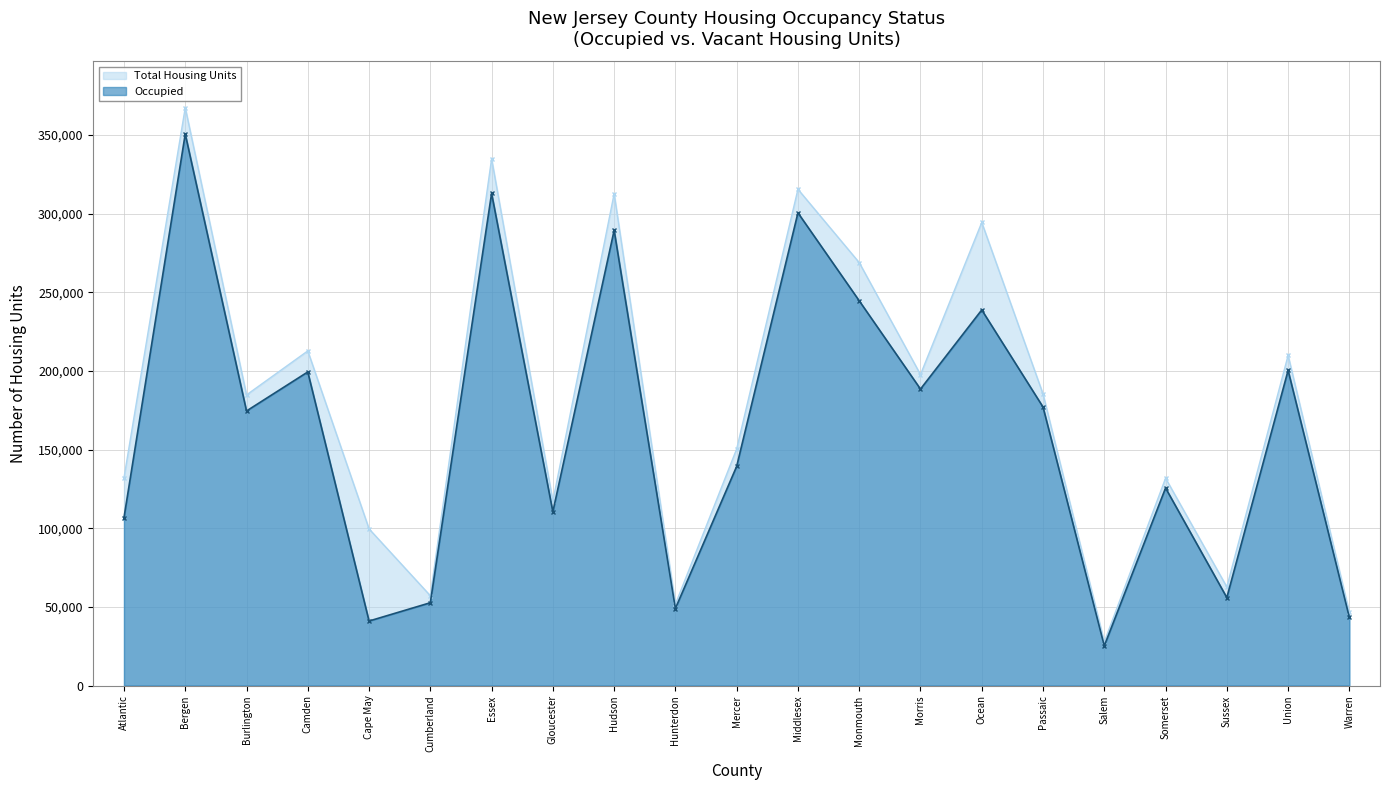

How many data points are less than 174560?

10